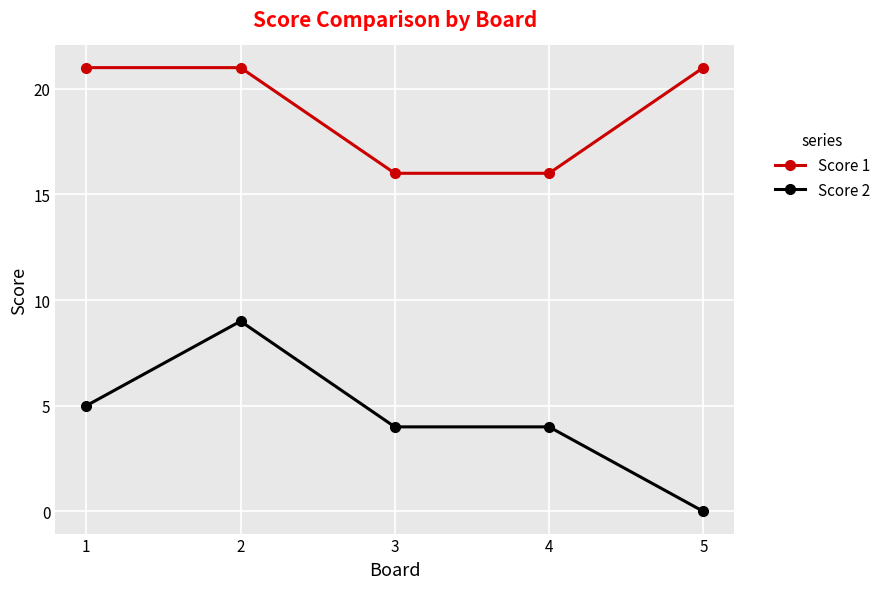

How many data points does each series have?

5